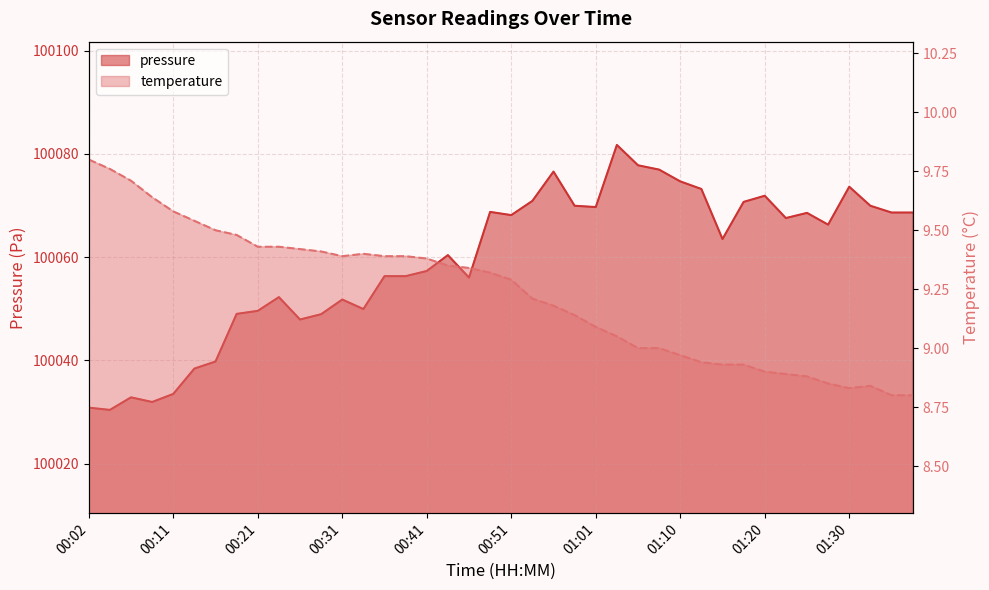

List the series in order of their overall mean, lowest first.

temperature, pressure